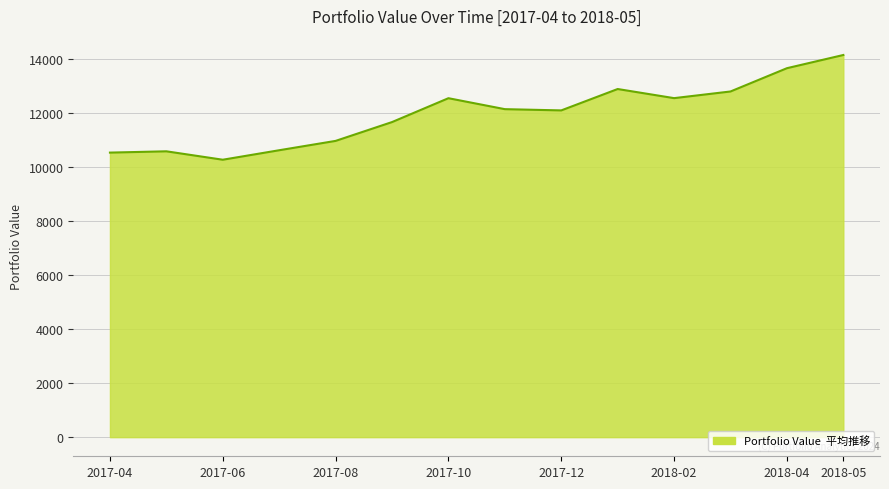

What is the greatest value displayed?

14155.8